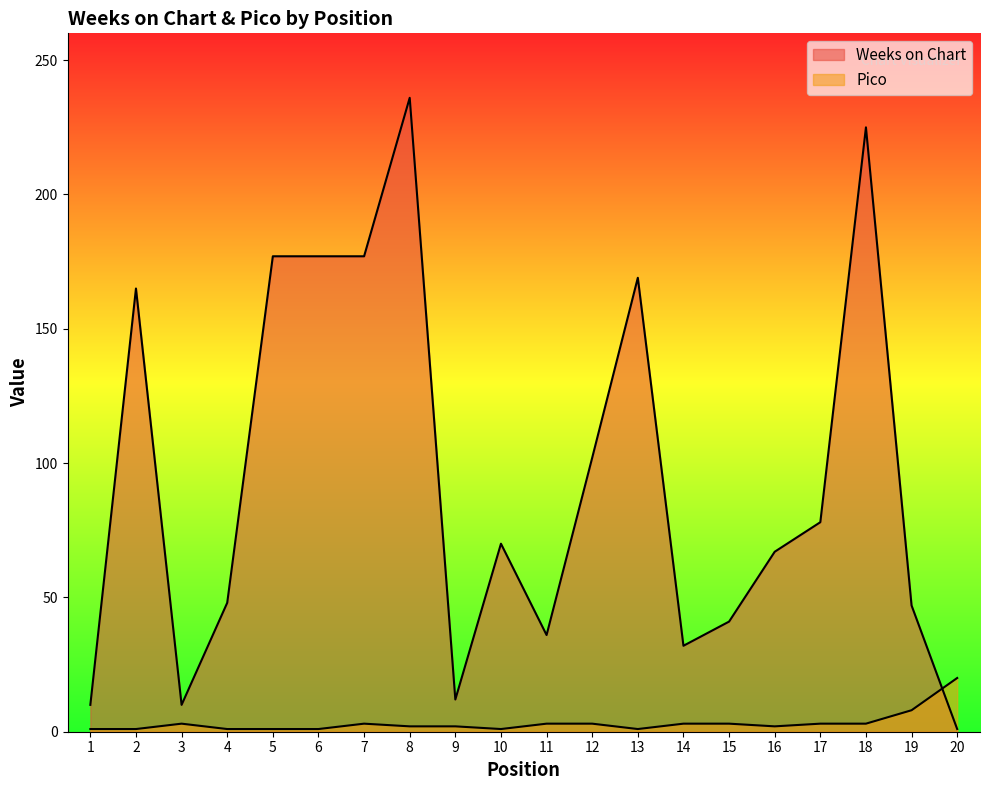

Where do Pico and Weeks on Chart first cross each other?

19 and 20